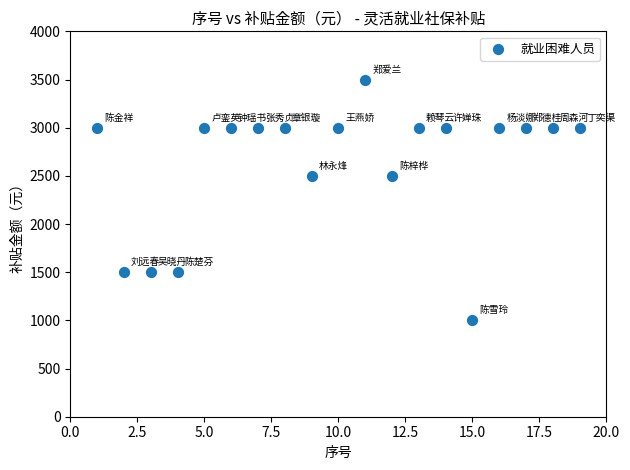

What is the range of X values (max minus min)?

18